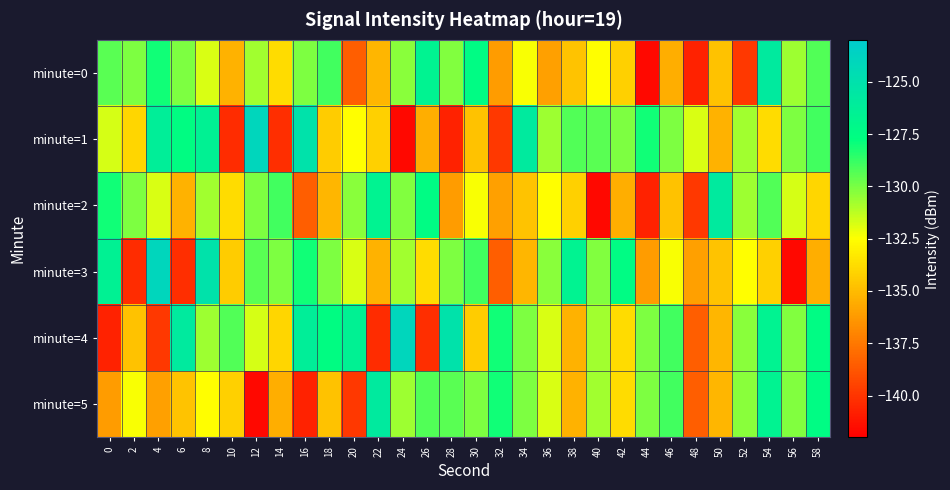

Which series has the widest spread of values?

minute=1